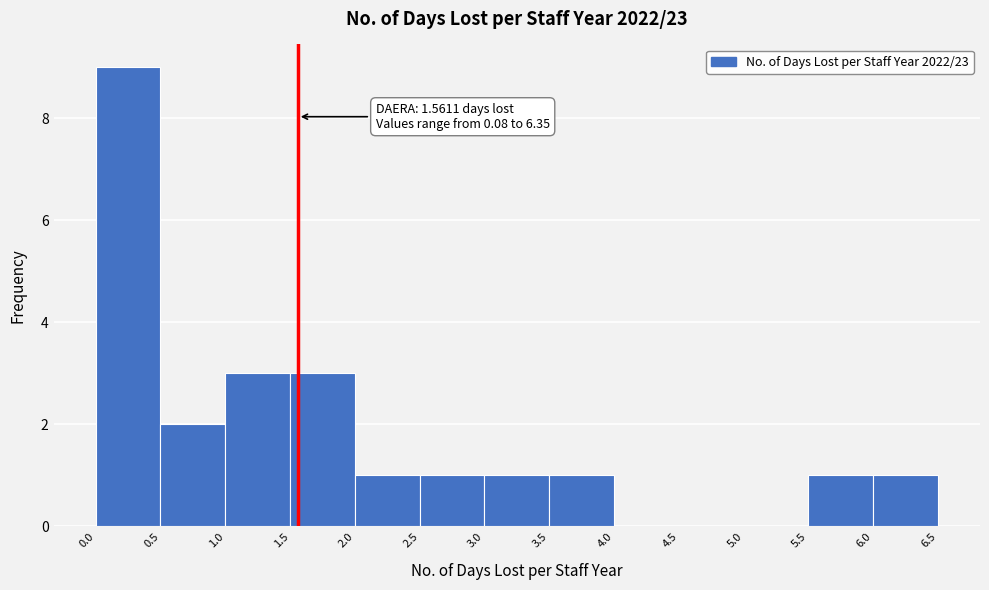

Over which range of the x-axis is the bar tallest?

0.0 to 0.5